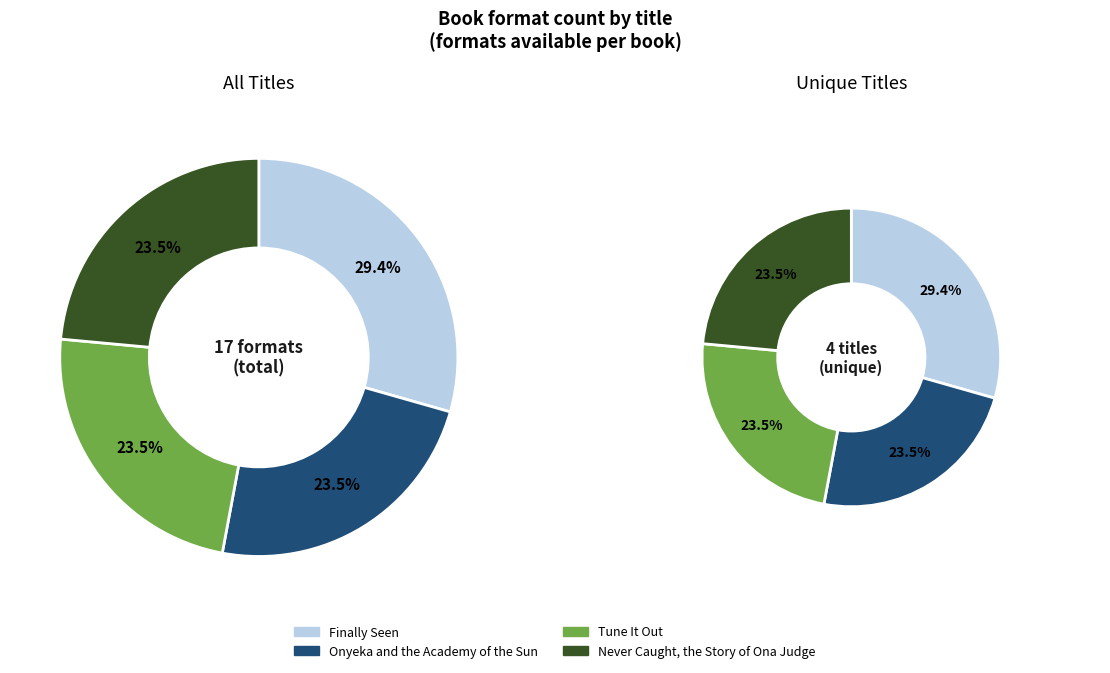

To the nearest percent, what is the combined percentage of Finally Seen and Tune It Out?

53%